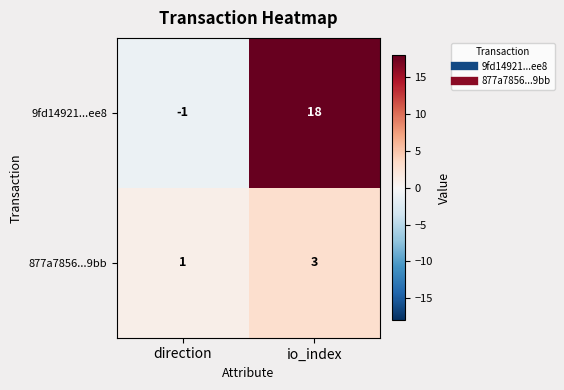

True or false: 9fd14921...ee8 has a value of 18 at io_index.

True